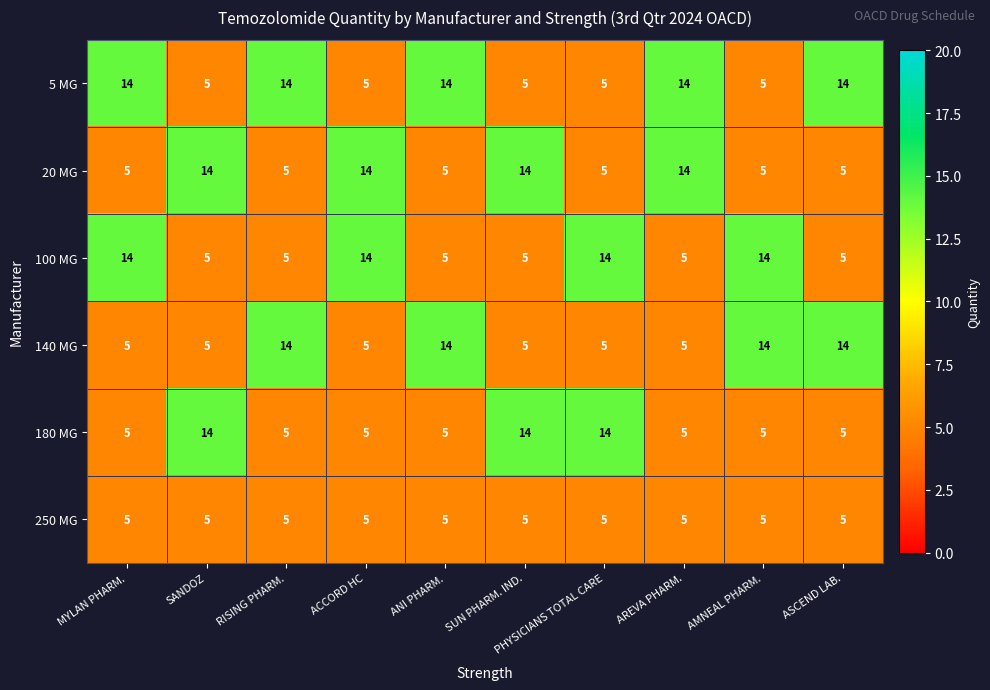

Count the number of data series in this chart.

6